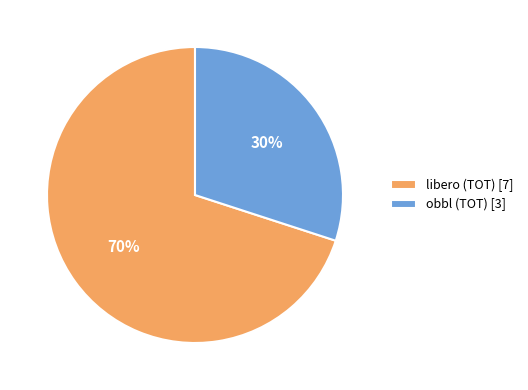

Is there a majority slice in this chart?

Yes